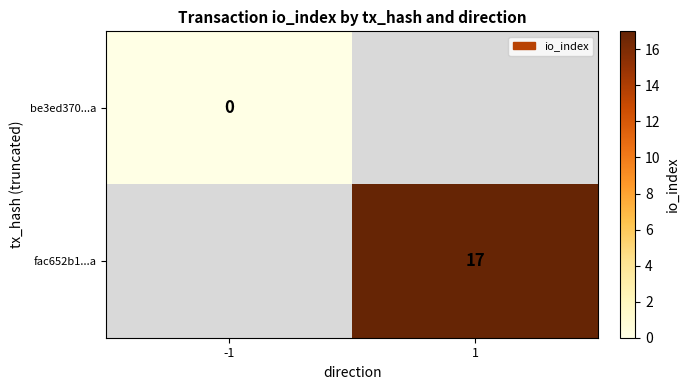

Is it true that fac652b1...a equals 17 at 1?

True